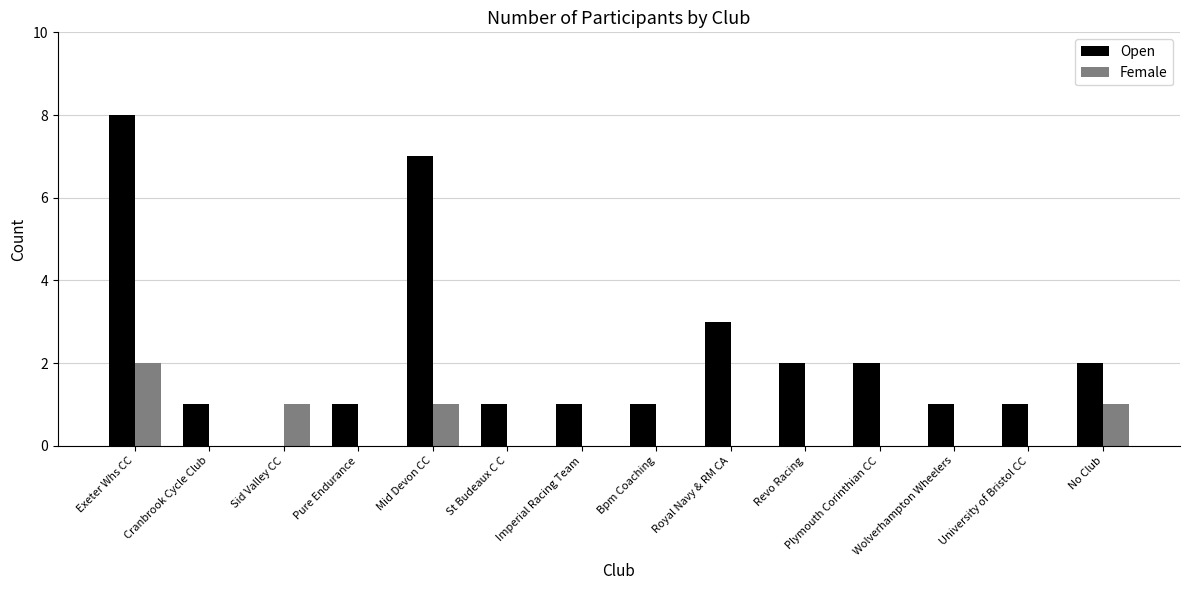

What is the average value of the Open series?

2